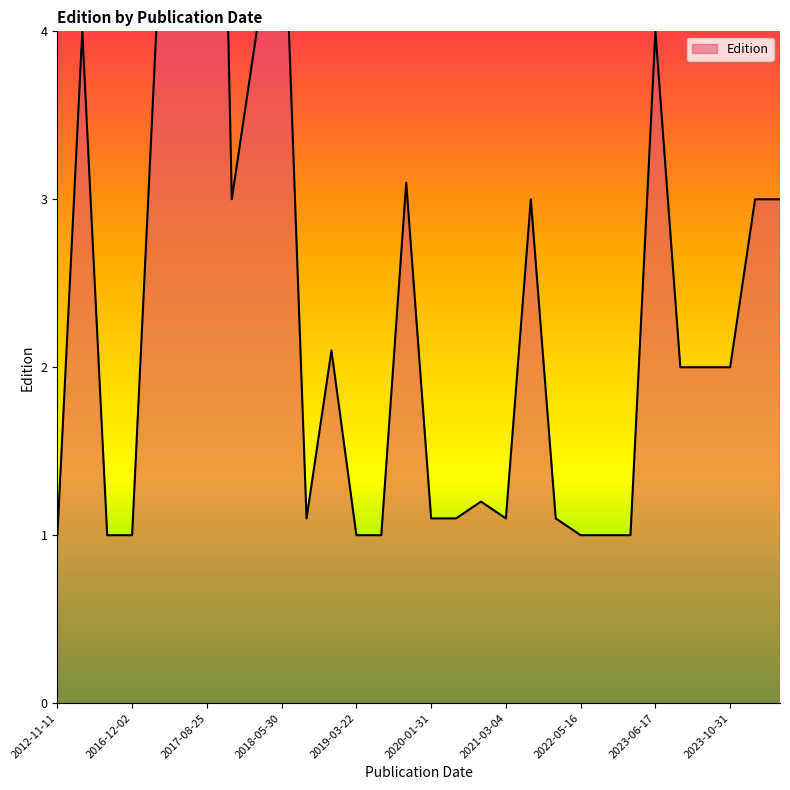

Which has a higher value, 2012-11-11 or 2019-06-25?

2012-11-11